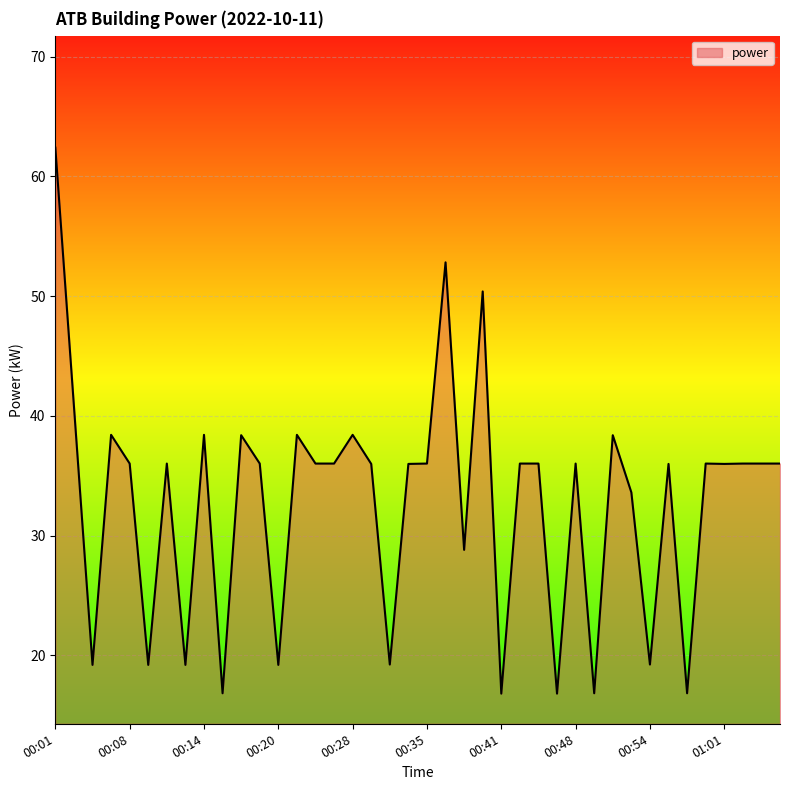

How many lines are shown in the chart?

1